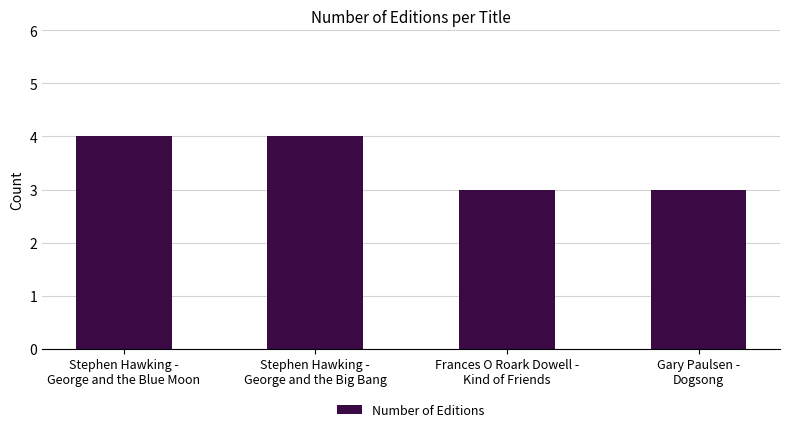

Are the bars grouped side by side (vs. stacked)?

No